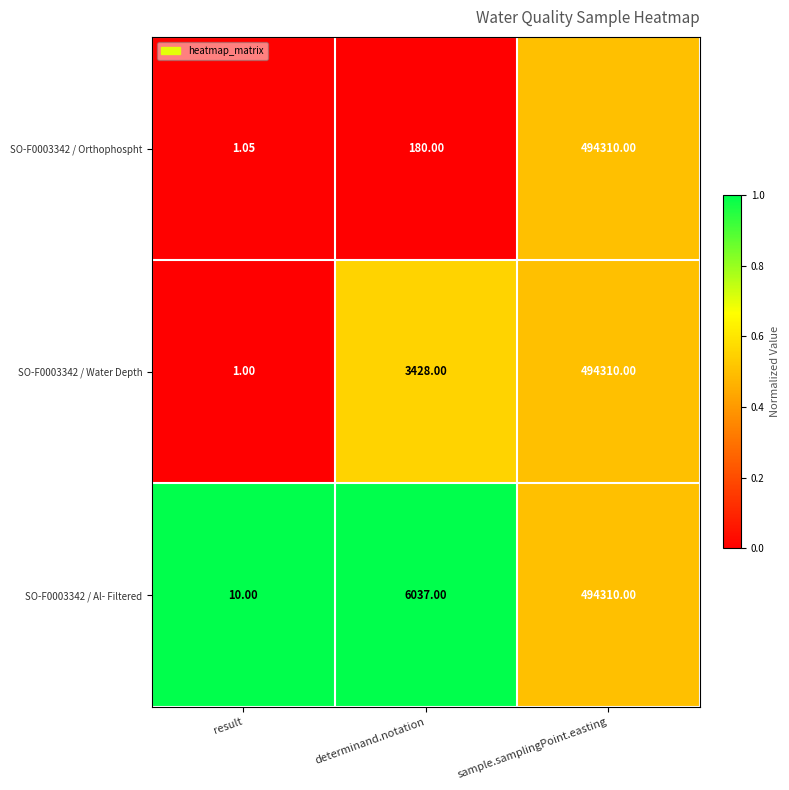

Rank the categories by SO-F0003342 / Orthophospht value from lowest to highest.

result, determinand.notation, sample.samplingPoint.easting